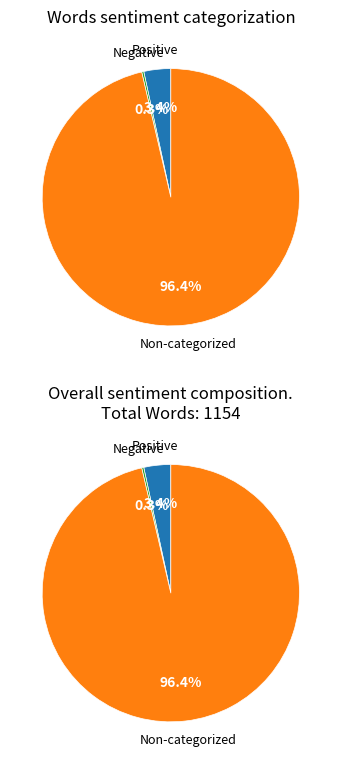

Combined, what portion of the pie is Sentiment List#2 (Negative) and Non-categorized Words?

96.6%